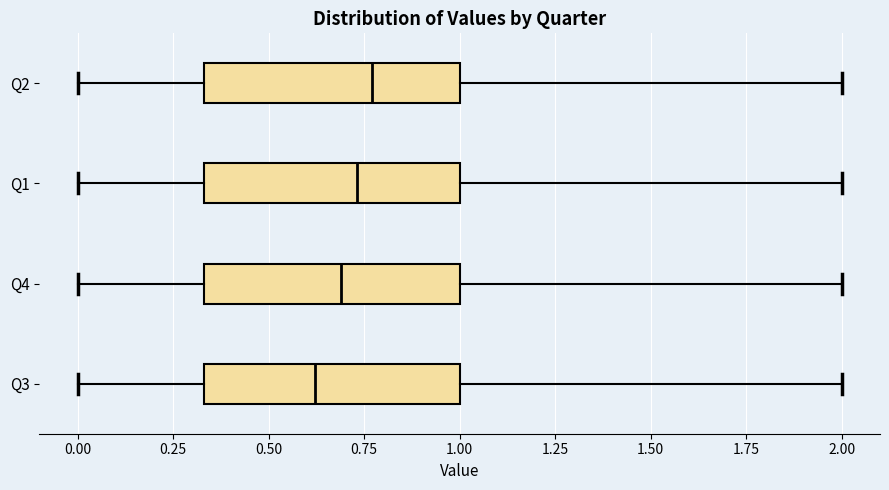

Where is the left edge of the box for Q1 on the x-axis? The values are not printed on the chart, so give them approximately, as read against the axis.

0.35